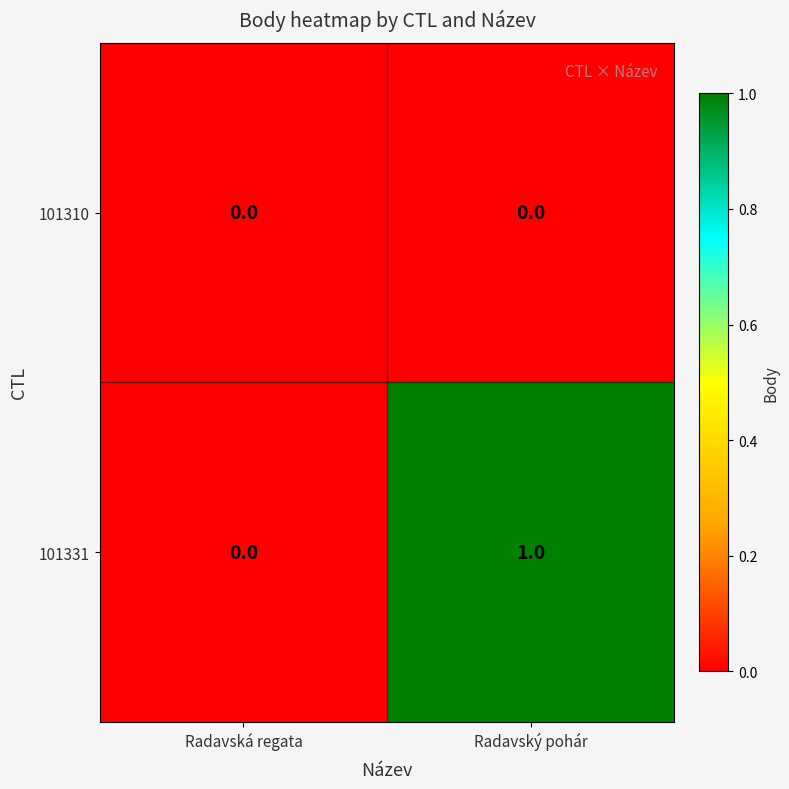

Is it true that 101310 equals 0 at Radavská regata?

True